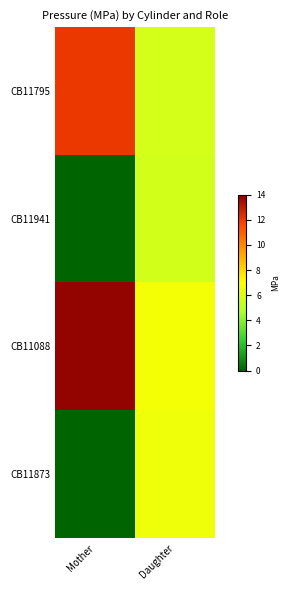

Reading left to right, what are all the values shown in this chart?

CB11795: Mother=12.1	Daughter=5.8
CB11941: Mother=0.0	Daughter=5.7
CB11088: Mother=13.8	Daughter=6.7
CB11873: Mother=0.0	Daughter=6.5